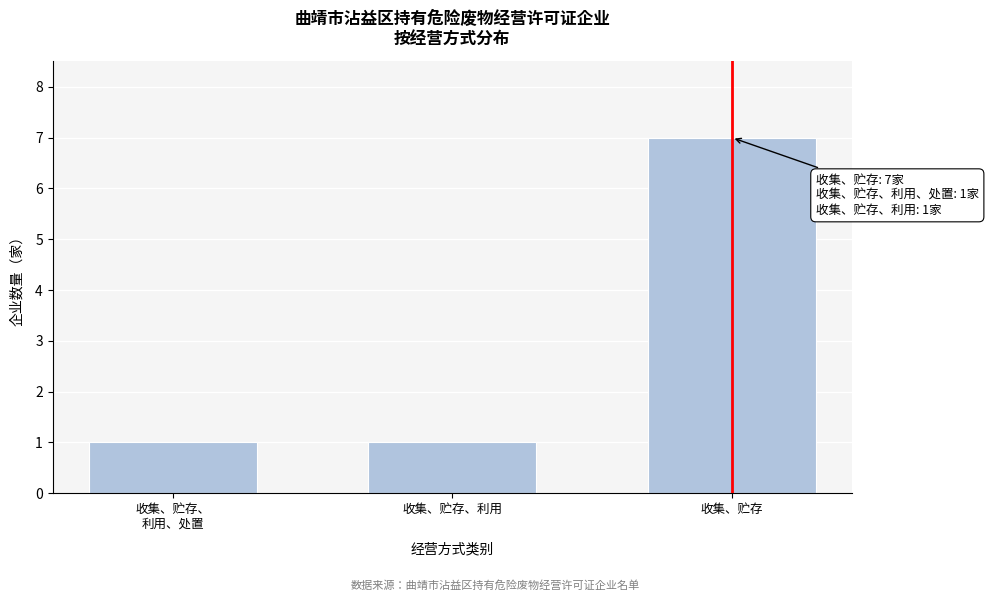

Reading left to right, list all the values displayed in this chart.

1	1	7